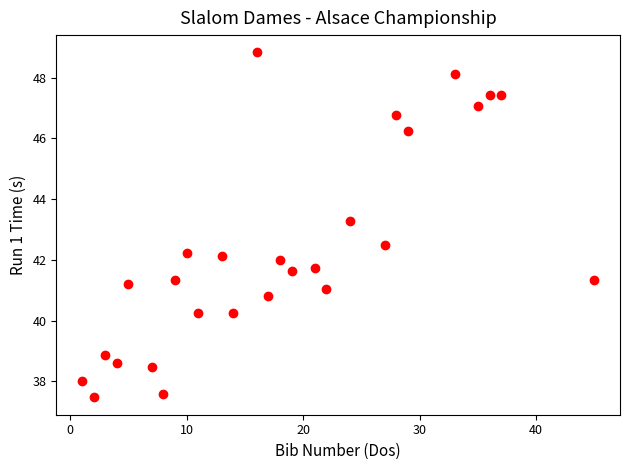

What Y value in the scatter plot is closest to 43?

43.3